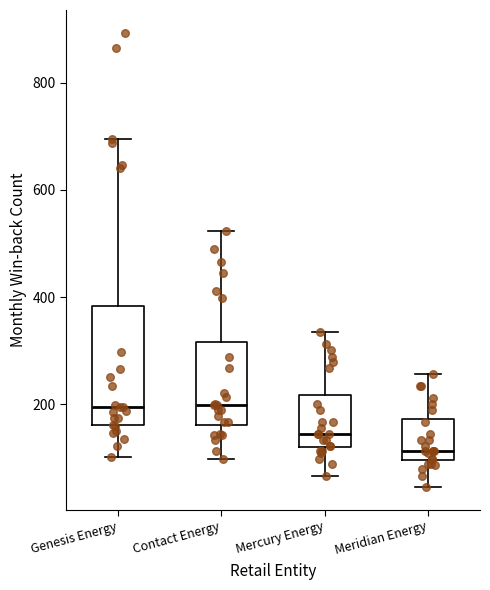

Reading left to right, transcribe this box plot: for each box, give where its median line is, the range the box spans, and where its two whiskers end, as read against the y-axis. The values are not printed on the chart, so give them approximately, as read against the axis.

Genesis Energy: median 200, box 160 to 380, whiskers 100 to 700
Contact Energy: median 200, box 160 to 320, whiskers 100 to 520
Mercury Energy: median 140, box 120 to 220, whiskers 60 to 340
Meridian Energy: median 120, box 100 to 180, whiskers 40 to 260